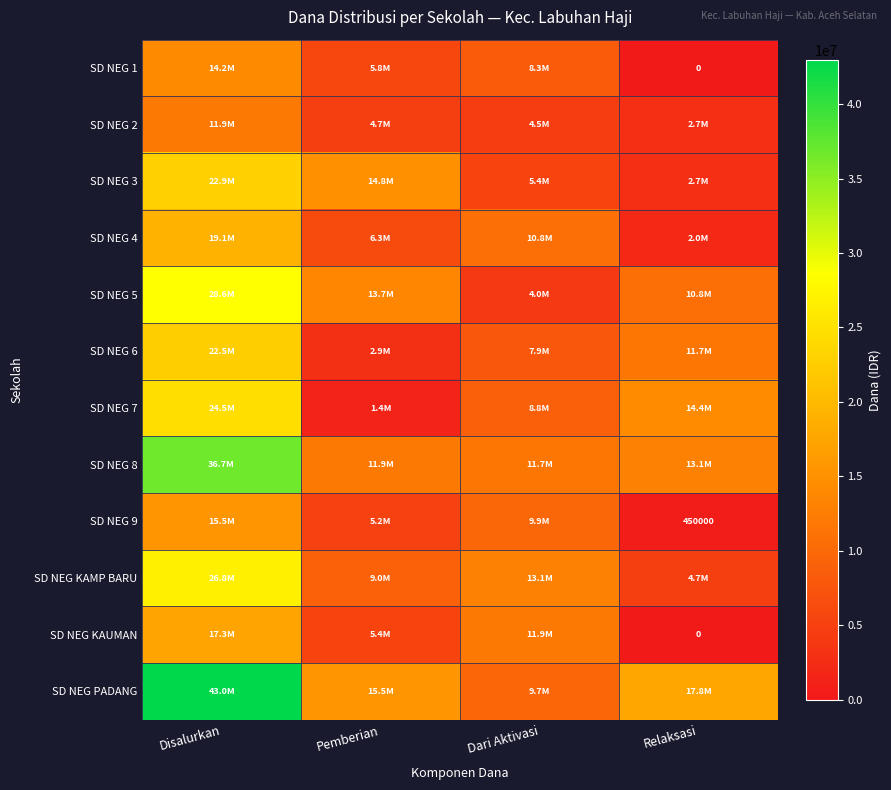

Which category has the lowest value across all series?

Relaksasi